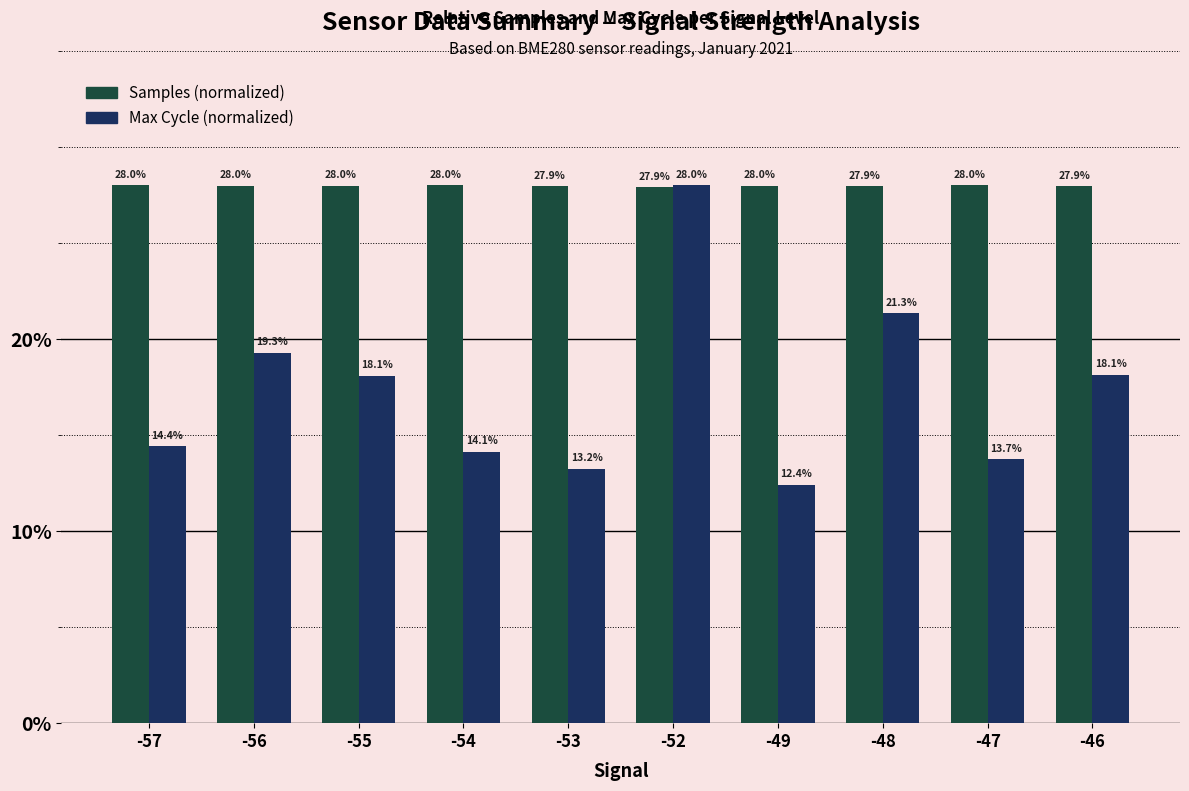

How many bars are there in total?

20